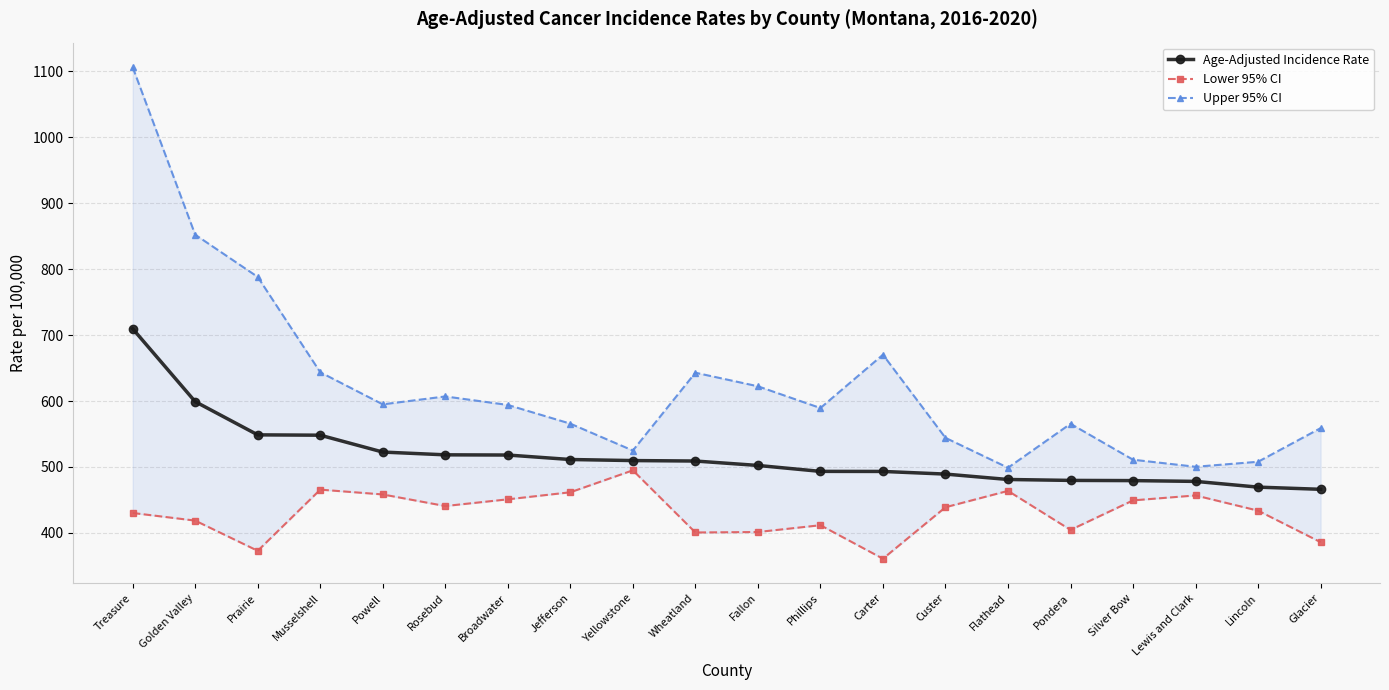

Rank the series at Rosebud from highest to lowest value.

Upper 95% CI, Age-Adjusted Incidence Rate, Lower 95% CI